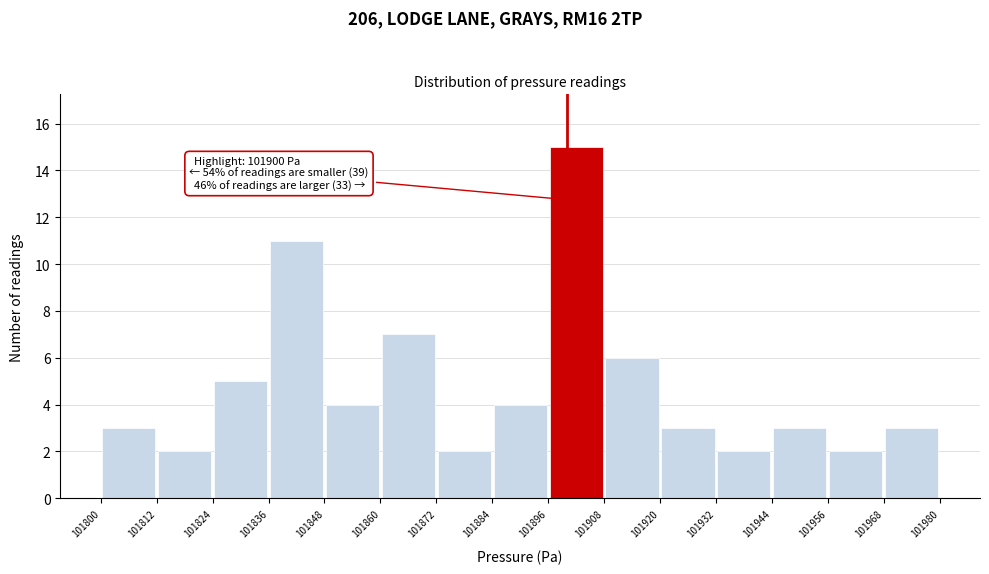

Which range on the x-axis has the tallest bar?

101896 to 101908